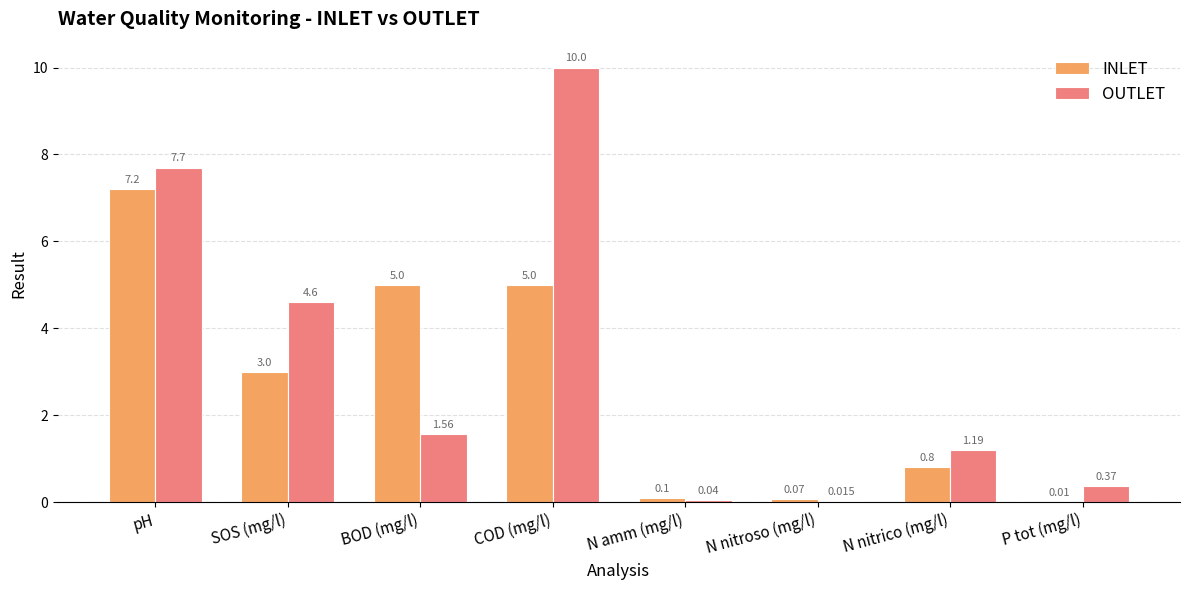

Which series has the largest total across all categories?

OUTLET